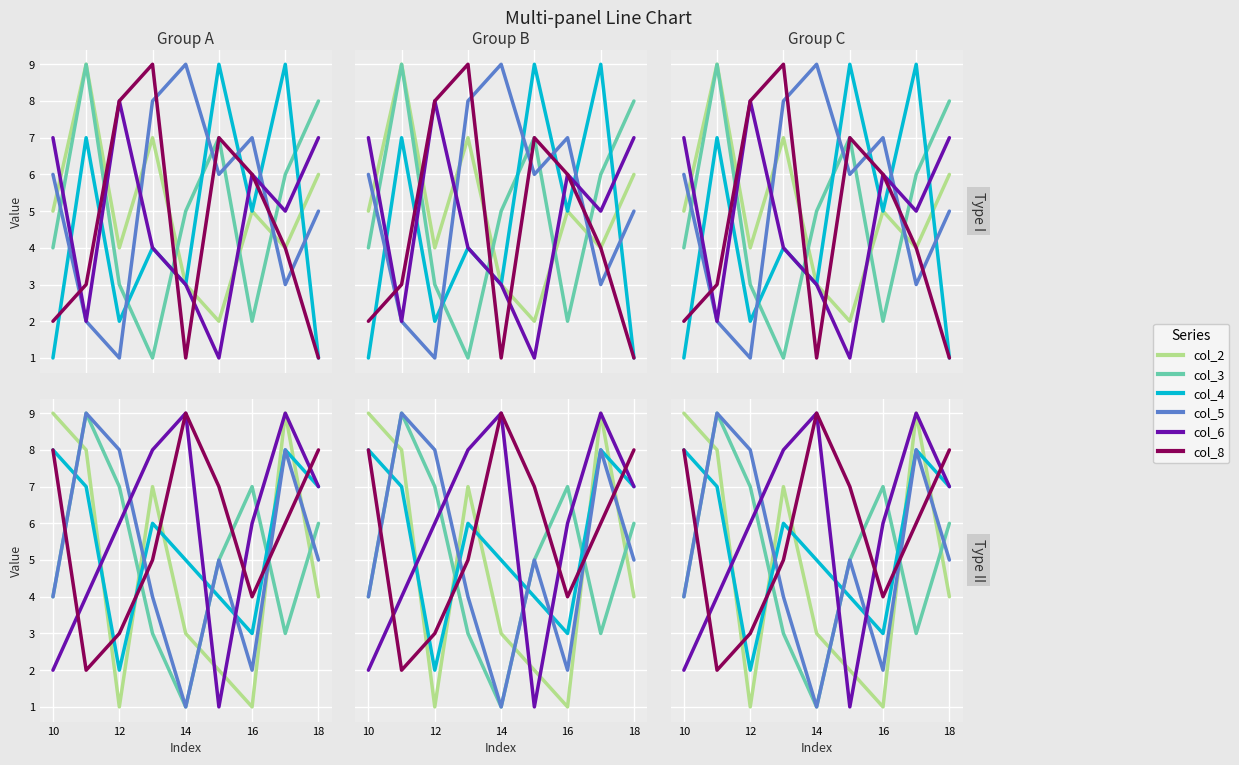

Where is the first local maximum for col_5?

10